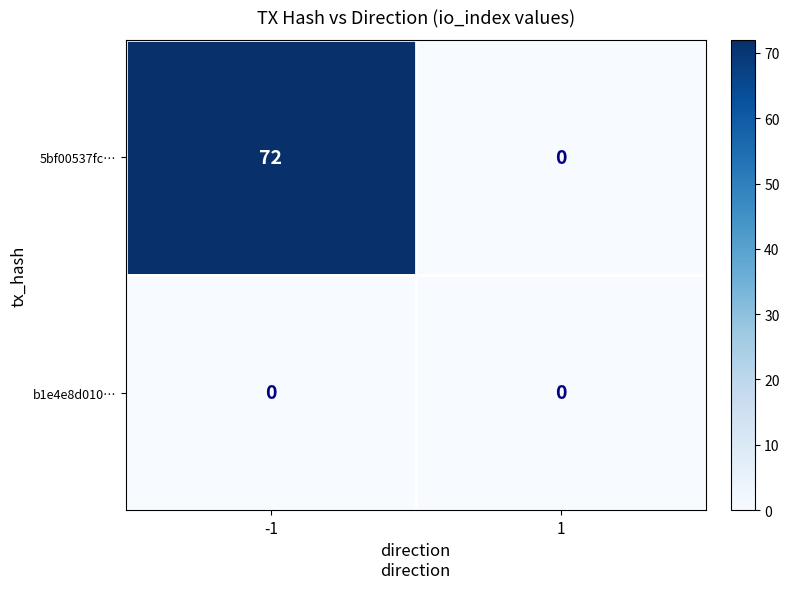

Which series has the largest range (max minus min)?

5bf00537fc…